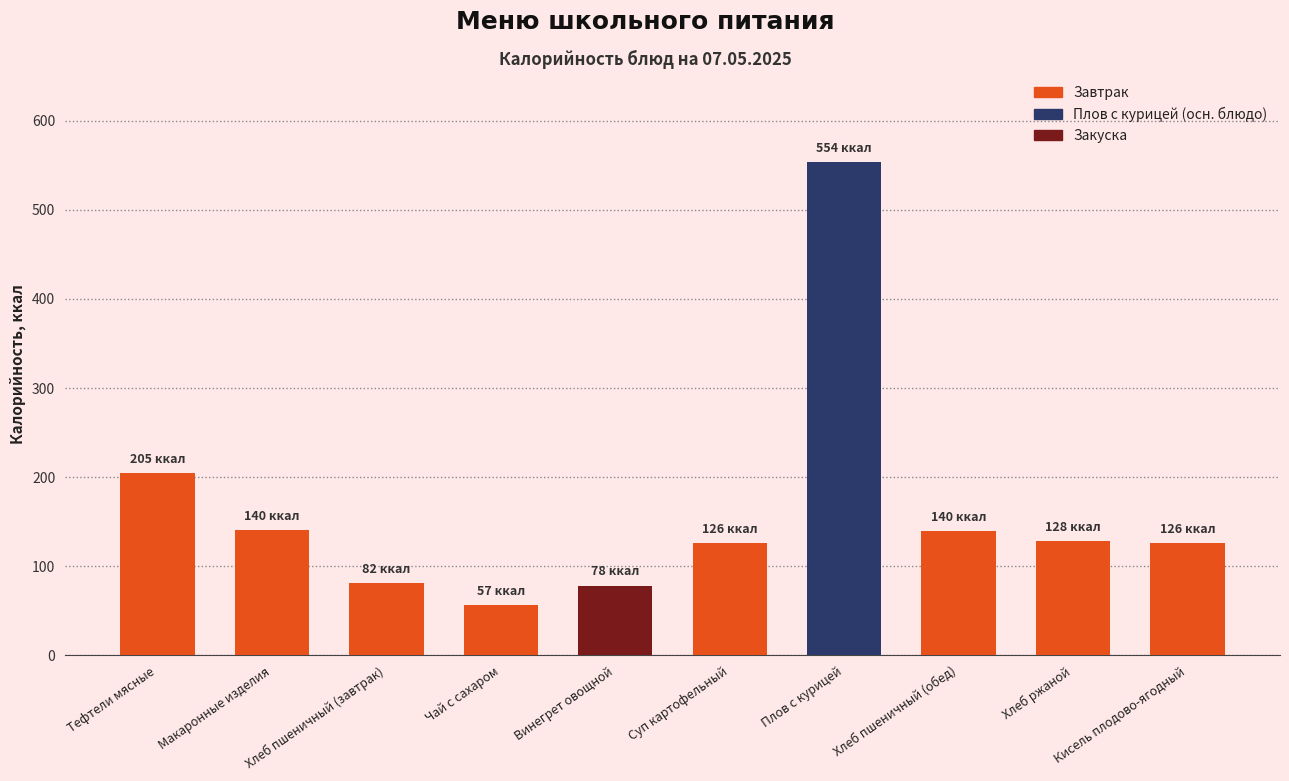

True or false: the data shows 120.0 at Хлеб пшеничный (завтрак).

False